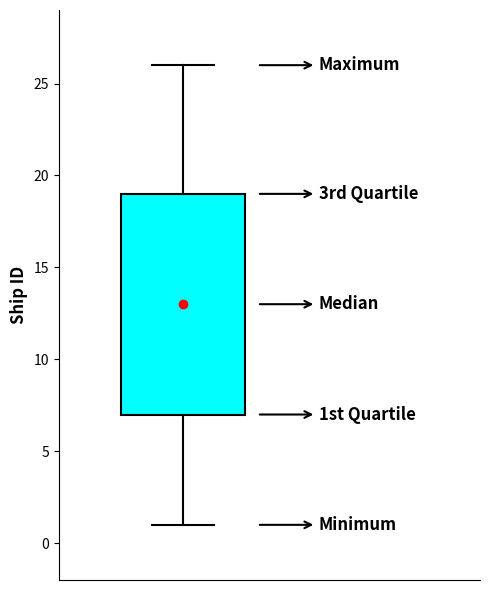

Transcribe this box plot: give where the median line is, the range the box spans, and where the two whiskers end, as read against the y-axis. The values are not printed on the chart, so give them approximately, as read against the axis.

median 13, box 7 to 19, whiskers 1 to 26